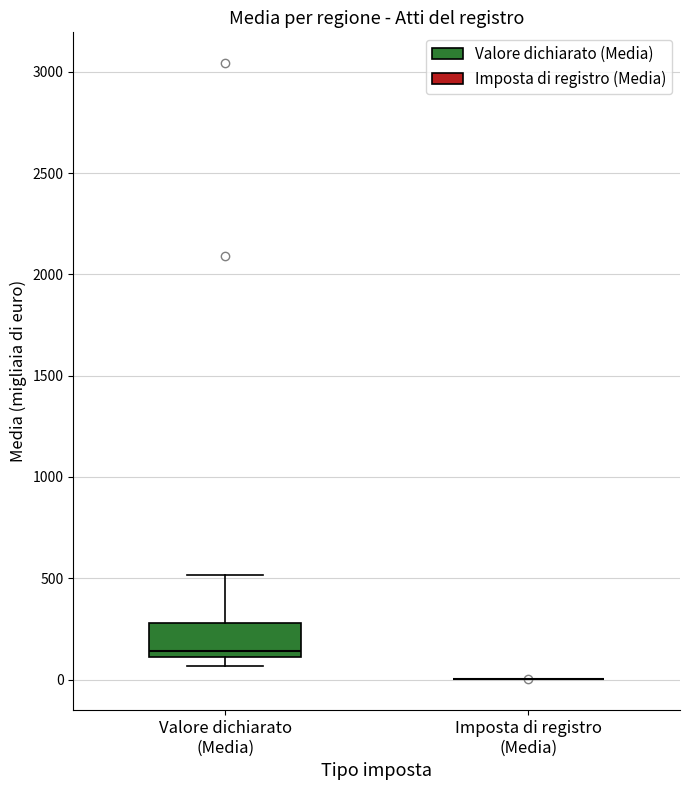

Reading left to right, read every box against the y-axis: the position of its median line, the range the box covers, and the ends of its whiskers. The values are not printed on the chart, so give them approximately, as read against the axis.

Valore dichiarato (Media): median 150, box 100 to 300, whiskers 50 to 500
Imposta di registro (Media): box collapsed to a line at 0, whiskers 0 to 0